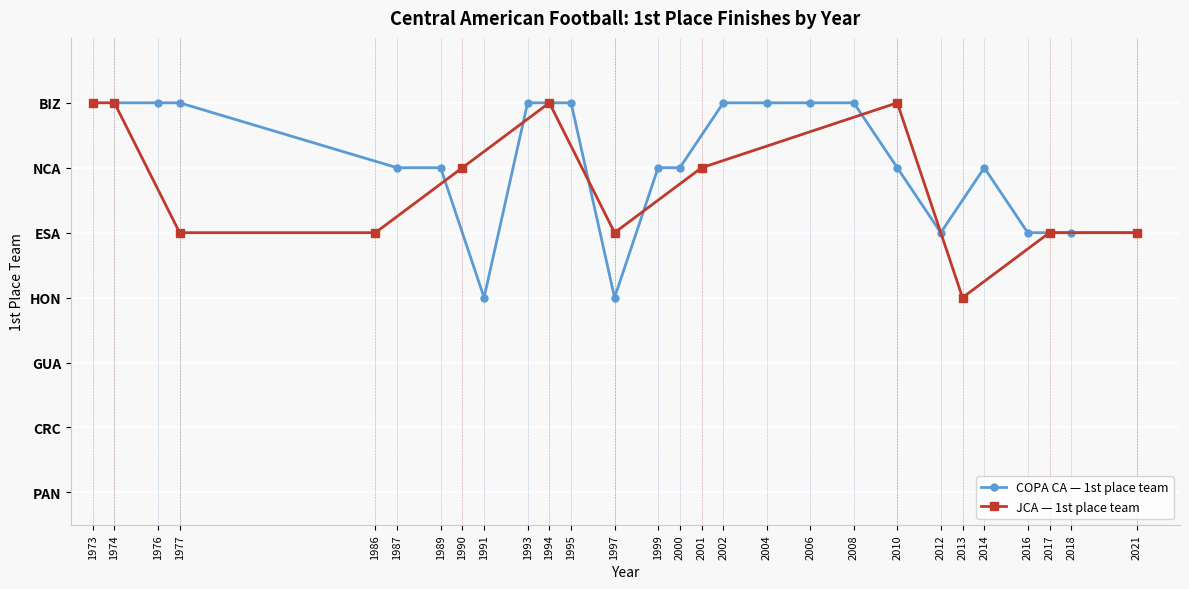

List the series in order of their overall mean, lowest first.

JCA wins (1st place count), COPA wins (1st place count)